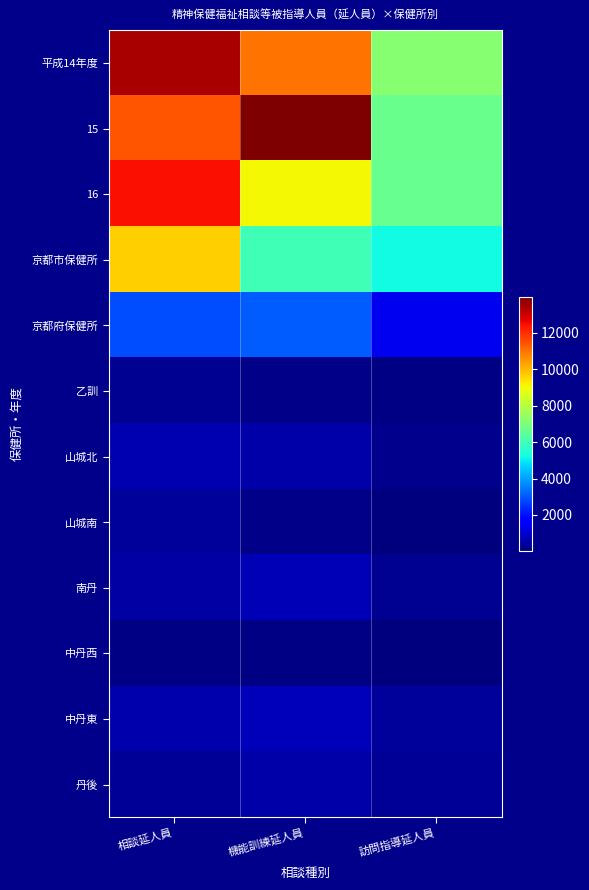

Which category has the lowest value across all series?

訪問指導延人員